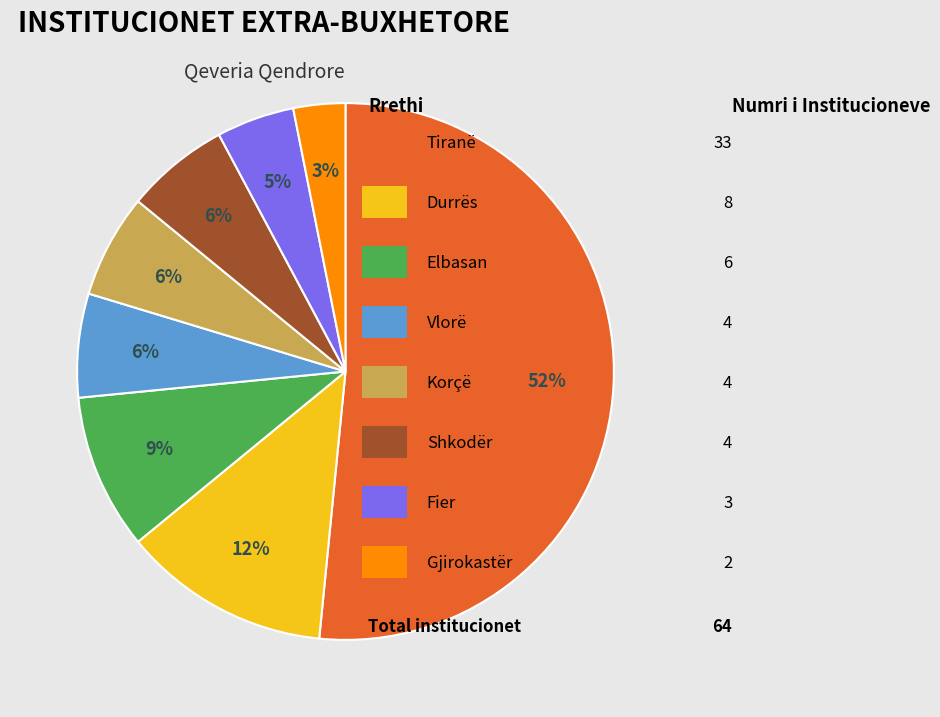

To the nearest percent, what is the average slice percentage?

12%